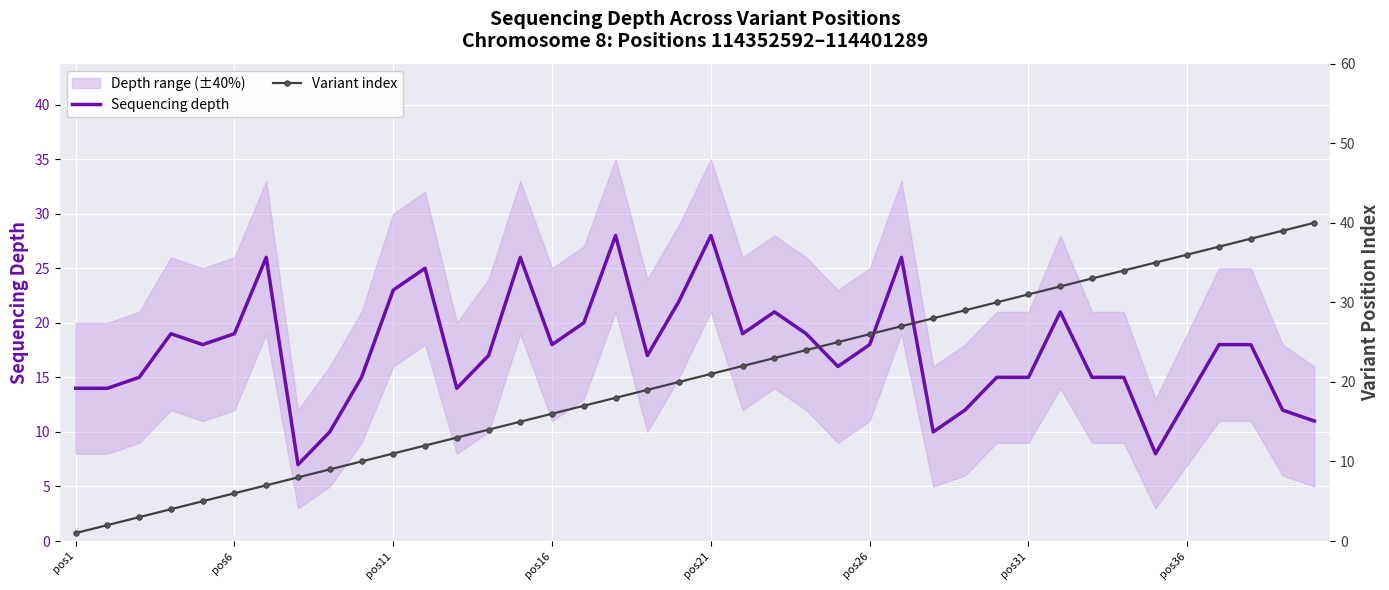

Reading left to right, transcribe all the data shown in this chart.

Sequencing depth: 14	14	15	19	18	19	26	7	10	15	23	25	14	17	26	18	20	28	17	22	28	19	21	19	16	18	26	10	12	15	15	21	15	15	8	13	18	18	12	11
Variant index: 1	2	3	4	5	6	7	8	9	10	11	12	13	14	15	16	17	18	19	20	21	22	23	24	25	26	27	28	29	30	31	32	33	34	35	36	37	38	39	40